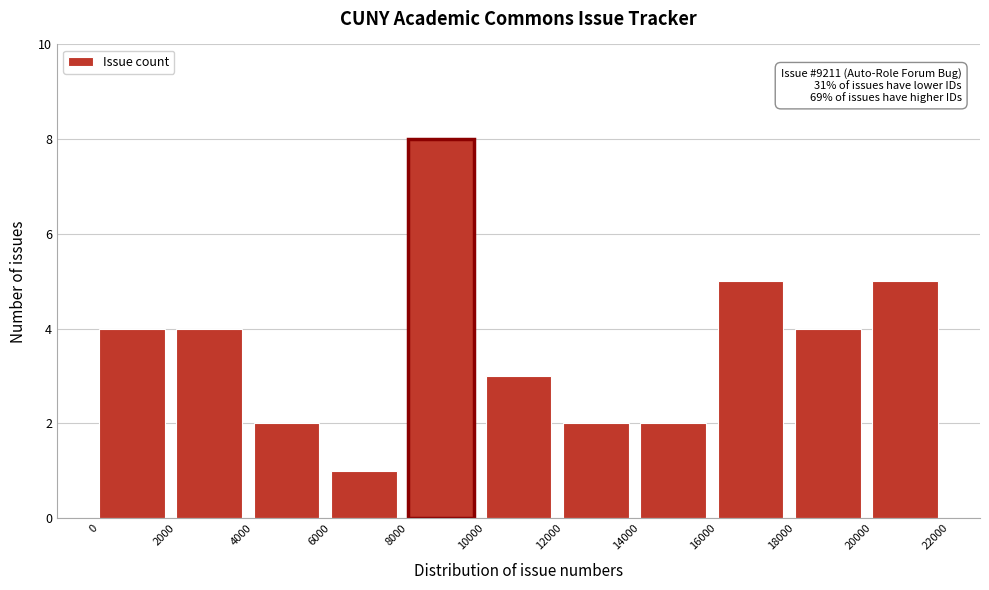

Over which range of the x-axis is the bar tallest?

8000 to 10000